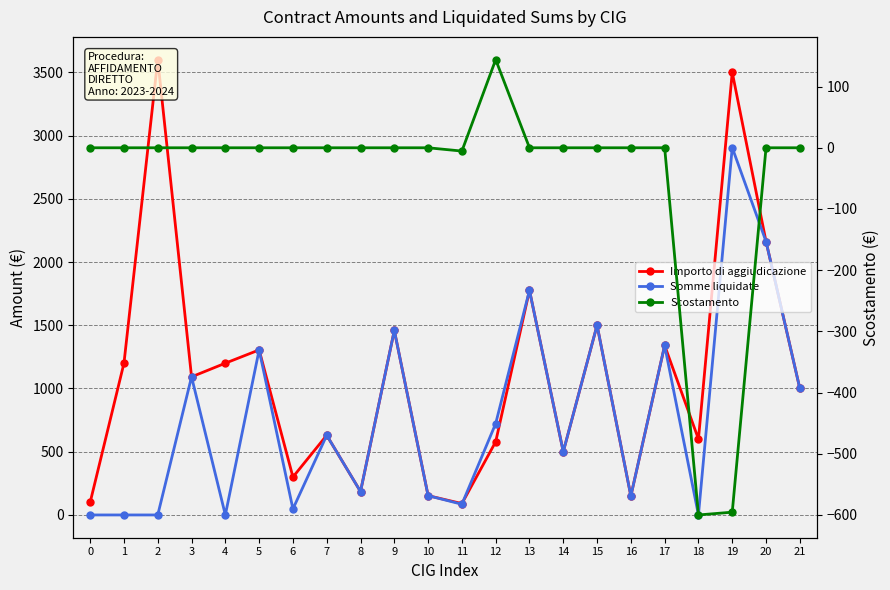

True or false: Importo di aggiudicazione and Somme liquidate intersect in this chart.

True